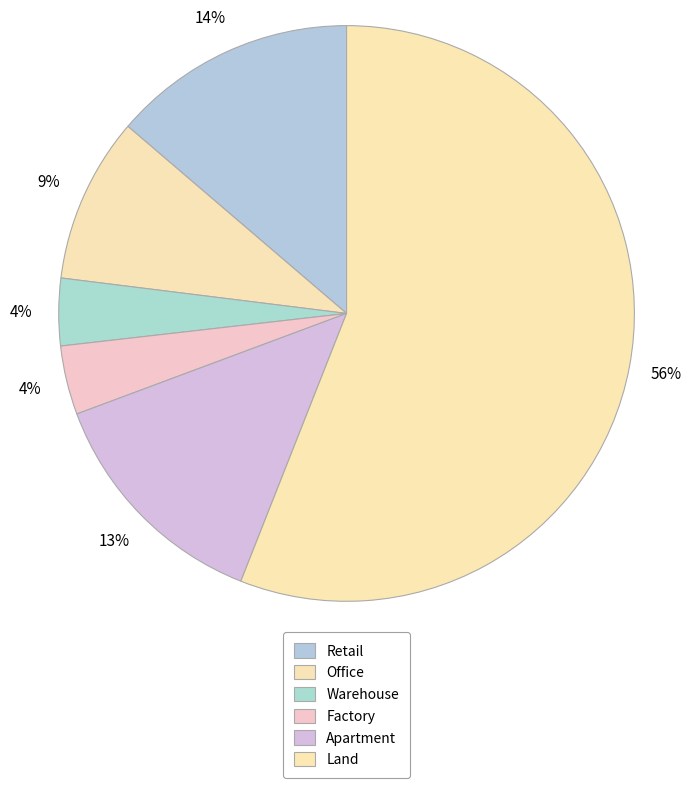

Does Land account for over 50% of the chart?

Yes